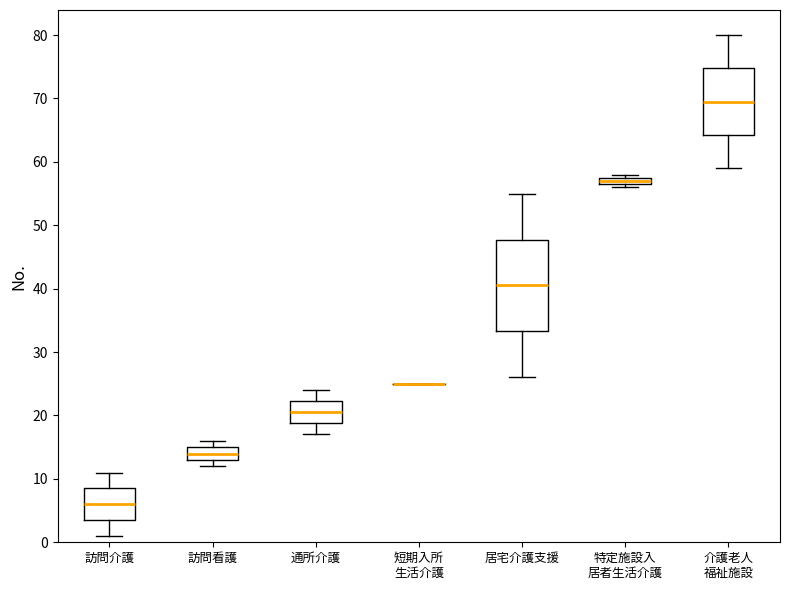

Where is the upper edge of the box for 介護老人 福祉施設 on the y-axis? The values are not printed on the chart, so give them approximately, as read against the axis.

75